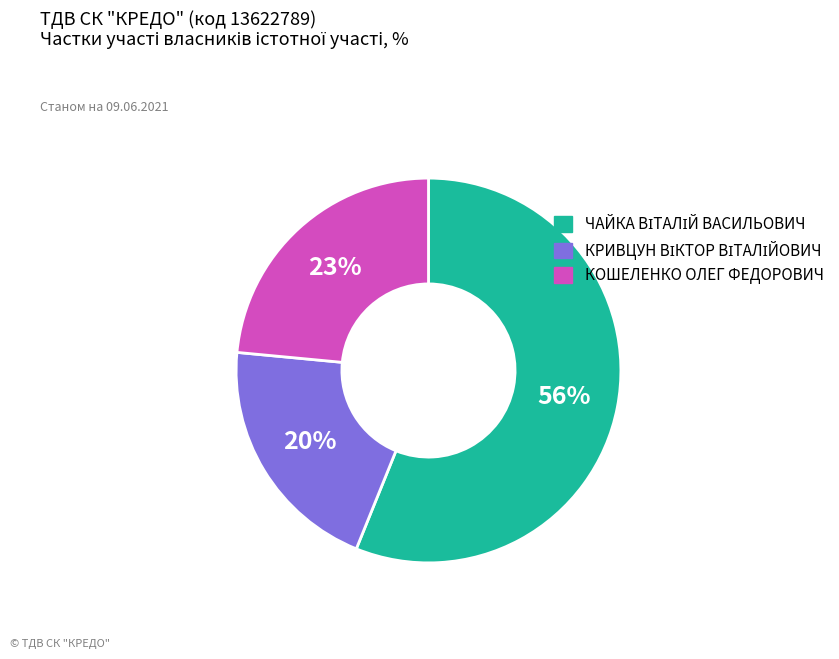

To the nearest percent, what percentage of the pie is КОШЕЛЕНКО ОЛЕГ ФЕДОРОВИЧ?

23%